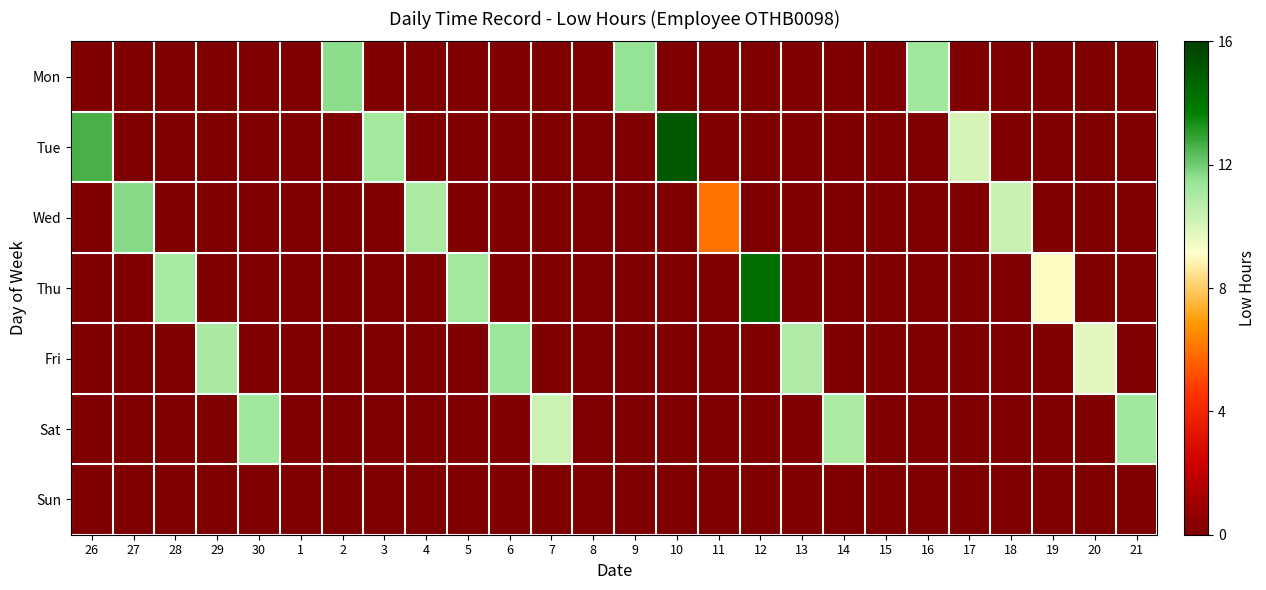

What is the difference between the highest and lowest values at 28?

11.1